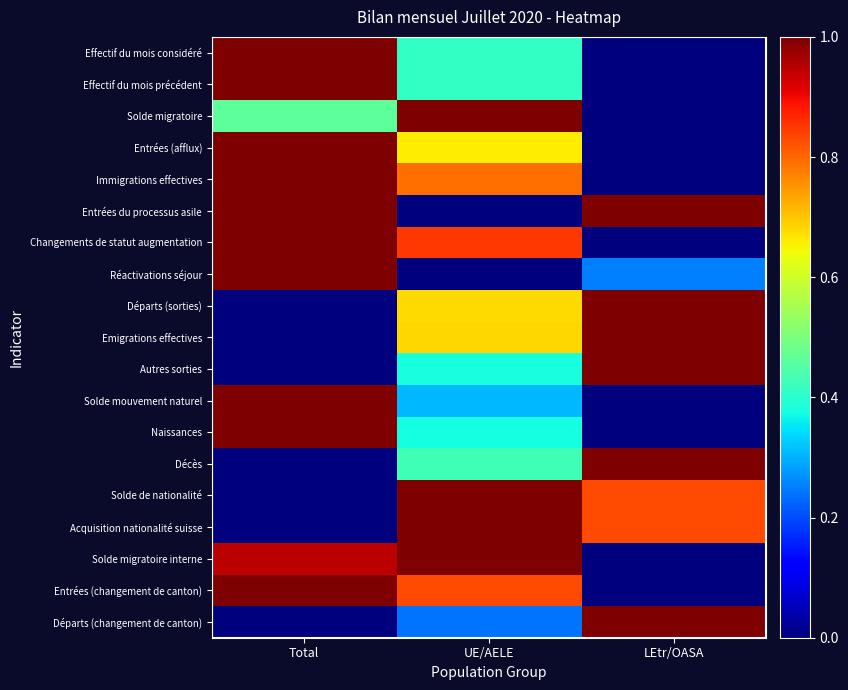

How many distinct data groups are displayed?

19